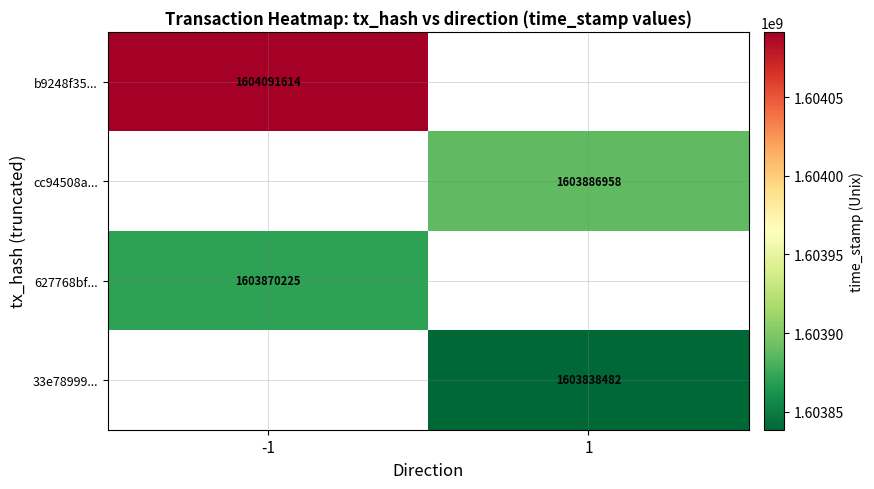

The value of 627768bf... at -1 is 1603870225. True or false?

True